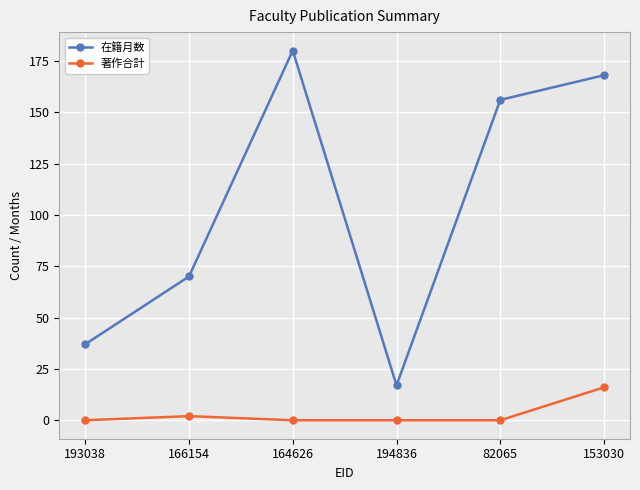

The 在籍月数 series shows 17 at 194836. True or false?

True